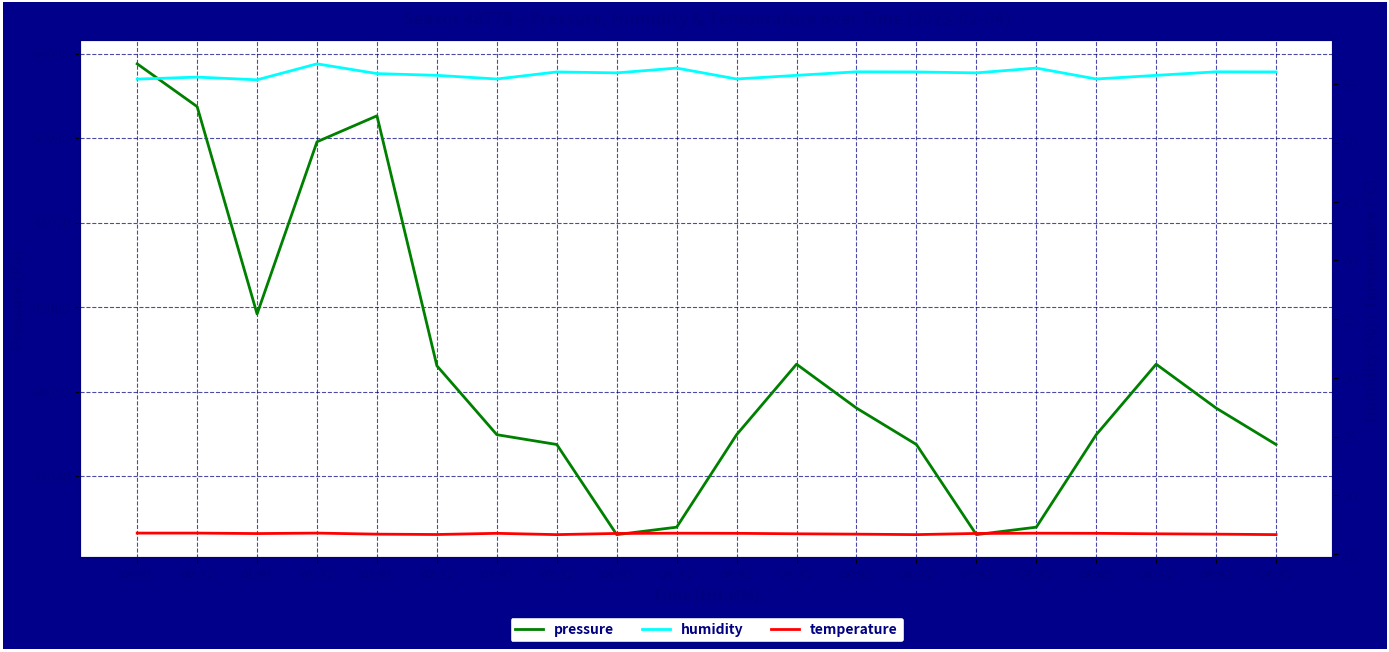

What is the total value across all series at 08:02?

98117.1